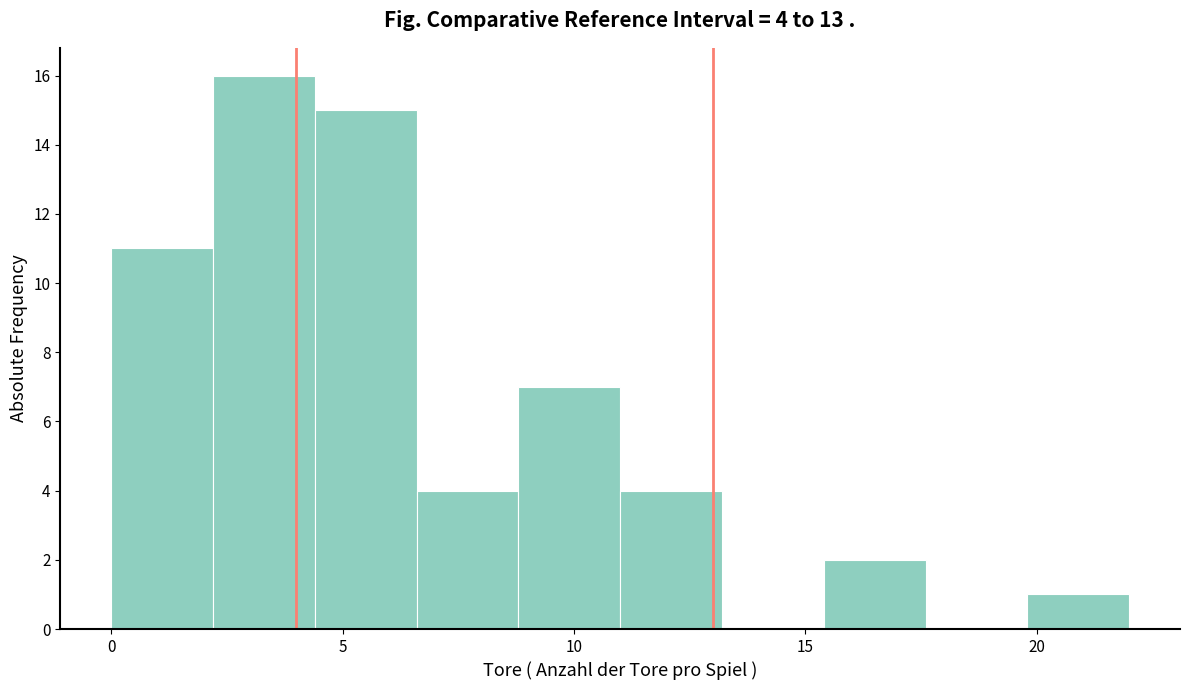

Which range on the x-axis has the tallest bar?

2.2 to 4.4